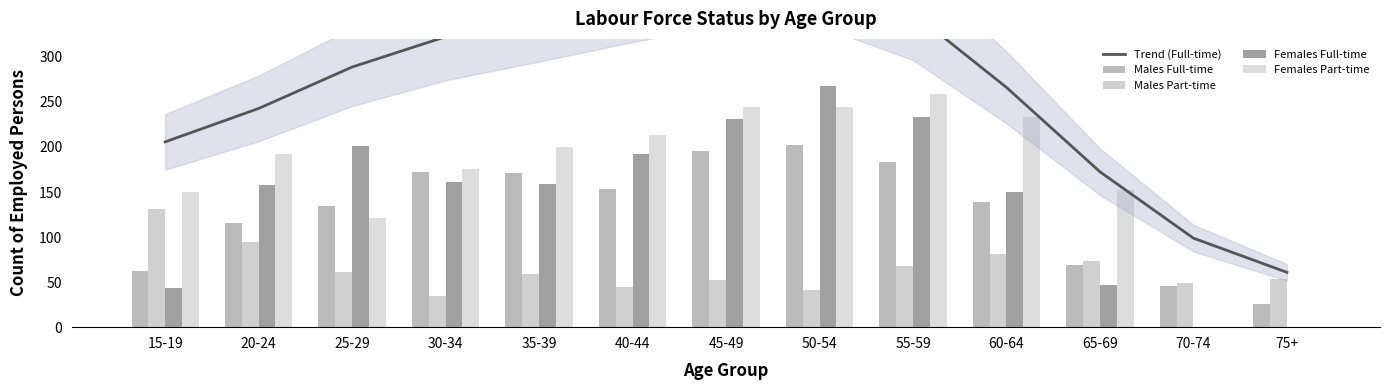

Which series has the largest total across all categories?

Trend (Full-time)